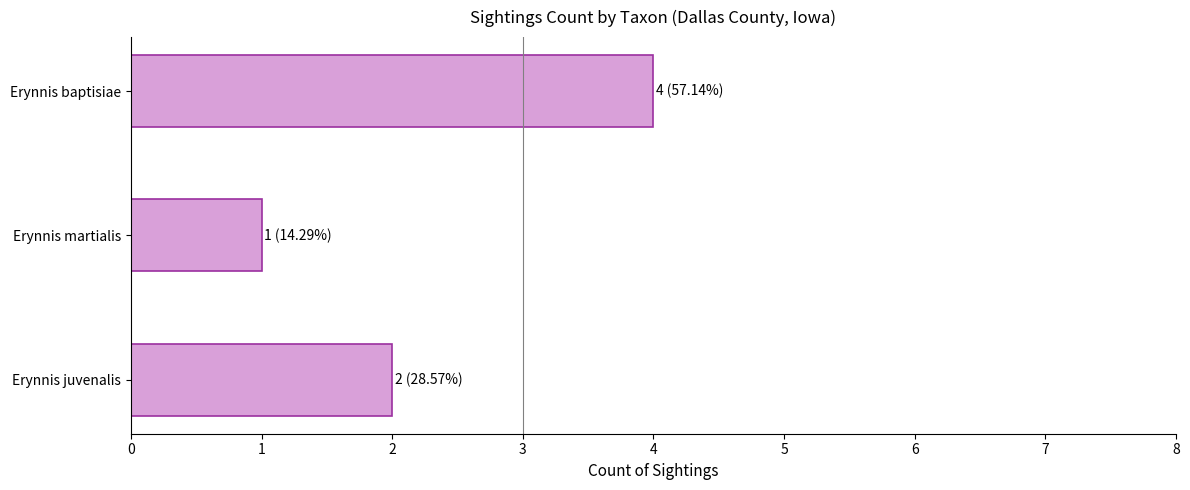

Which label corresponds to the largest value in the chart?

Erynnis baptisiae